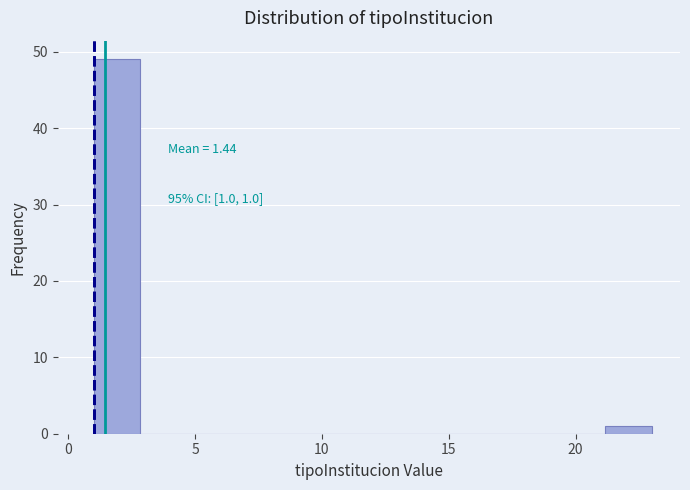

Around what value on the x-axis is the tallest bar? Give the approximate position of its centre, as read against the axis.

2.0